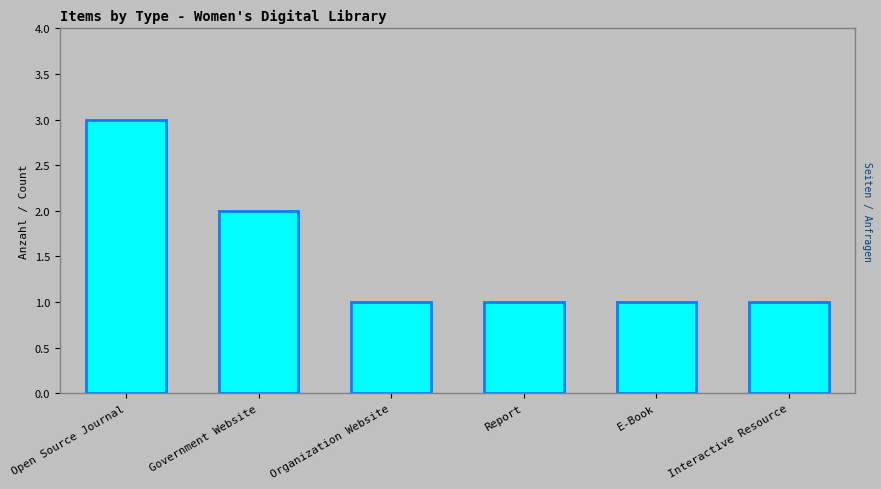

What is the label of the 3rd bar from the right?

Report